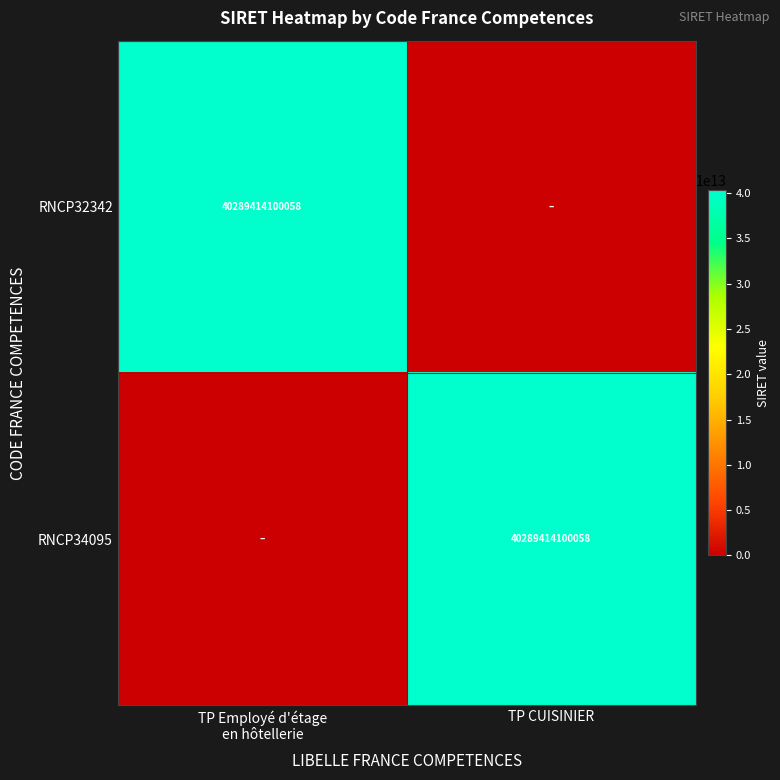

What is the sum of the RNCP32342 values at TP Employé d'étage en hôtellerie and TP CUISINIER?

40289414100058